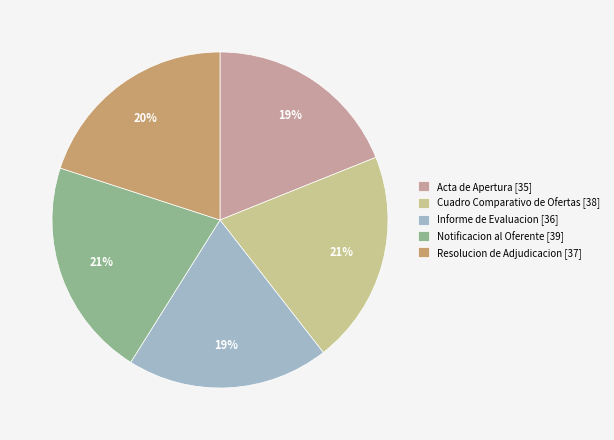

True or false: Notificacion al Oferente accounts for 21% of the total.

True